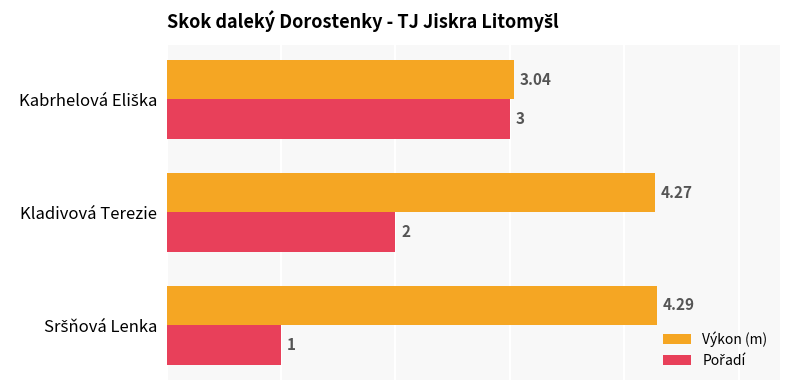

Which series has the largest total across all categories?

Výkon (m)